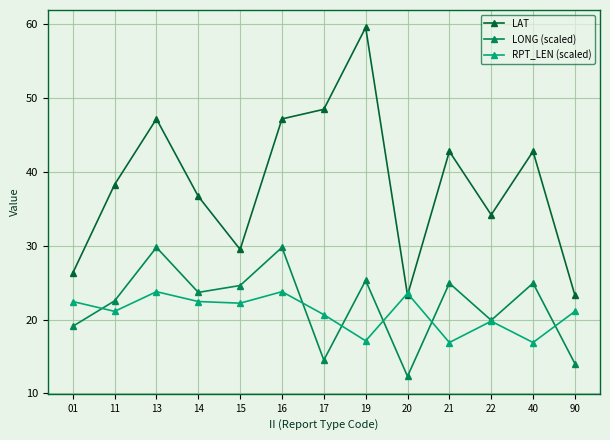

Is this an area chart (filled region under the line)?

No